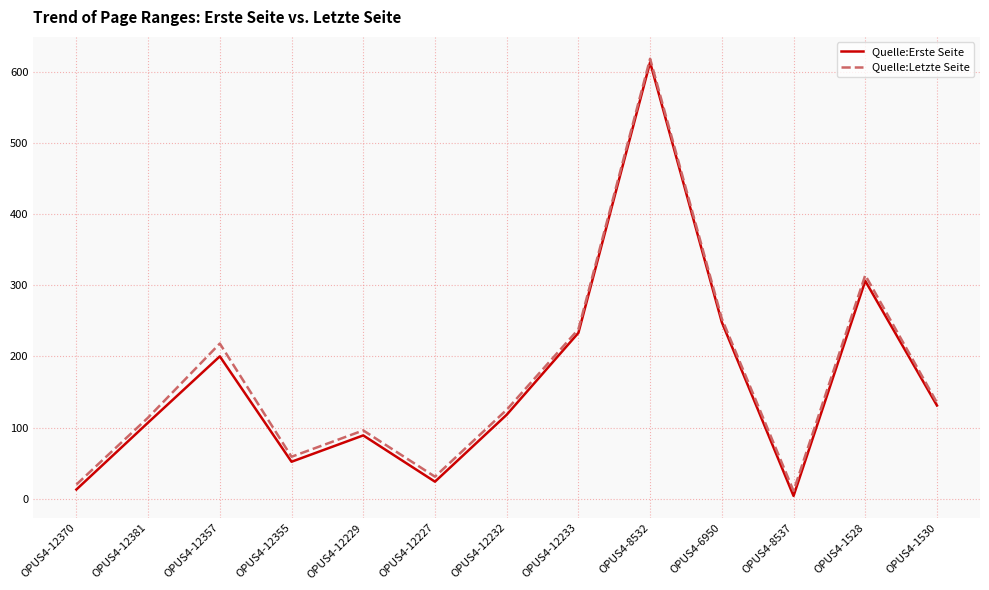

What is the highest value of the Quelle:Erste Seite series?

613